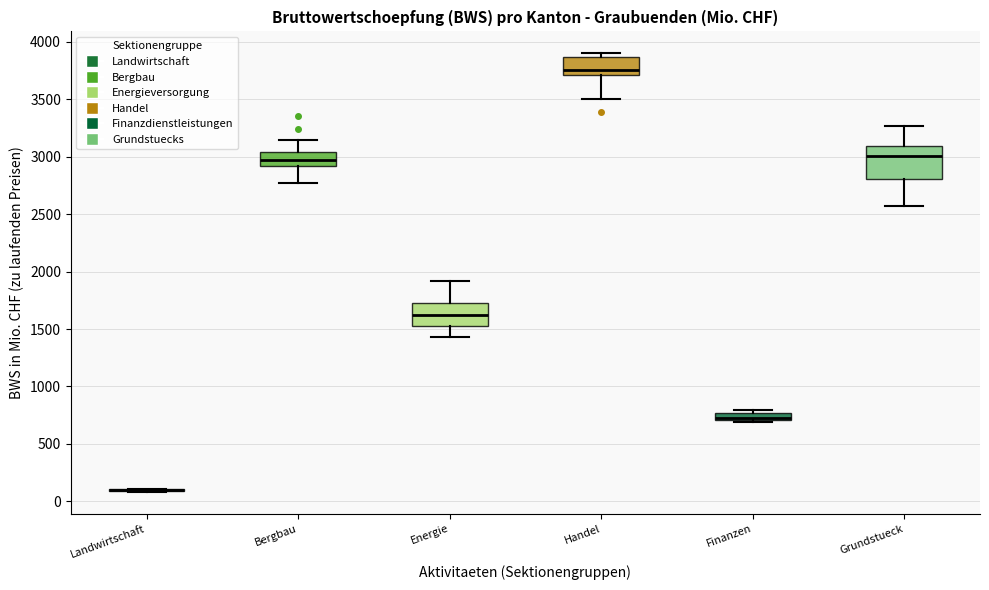

Where does the upper whisker of the box for Bergbau end on the y-axis? The values are not printed on the chart, so give them approximately, as read against the axis.

3150